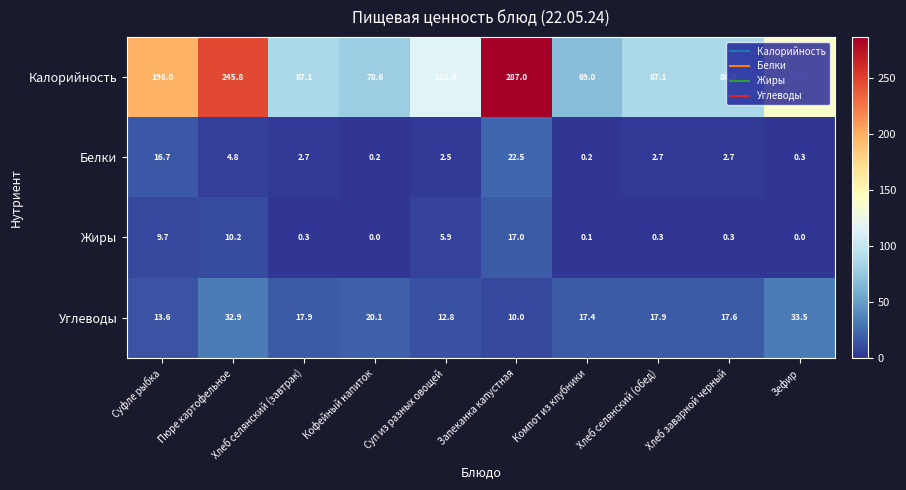

True or false: Углеводы has a value of 32.9 at Пюре картофельное.

True